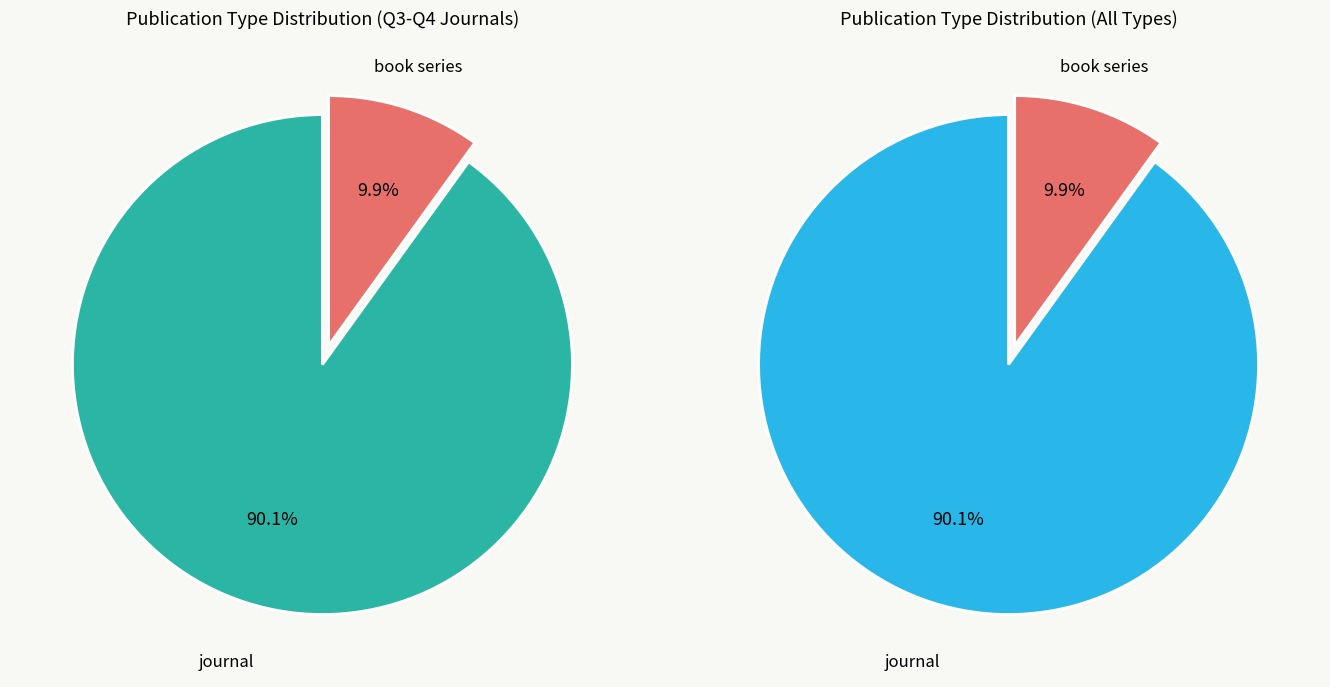

True or false: journal accounts for 83% of the total.

False